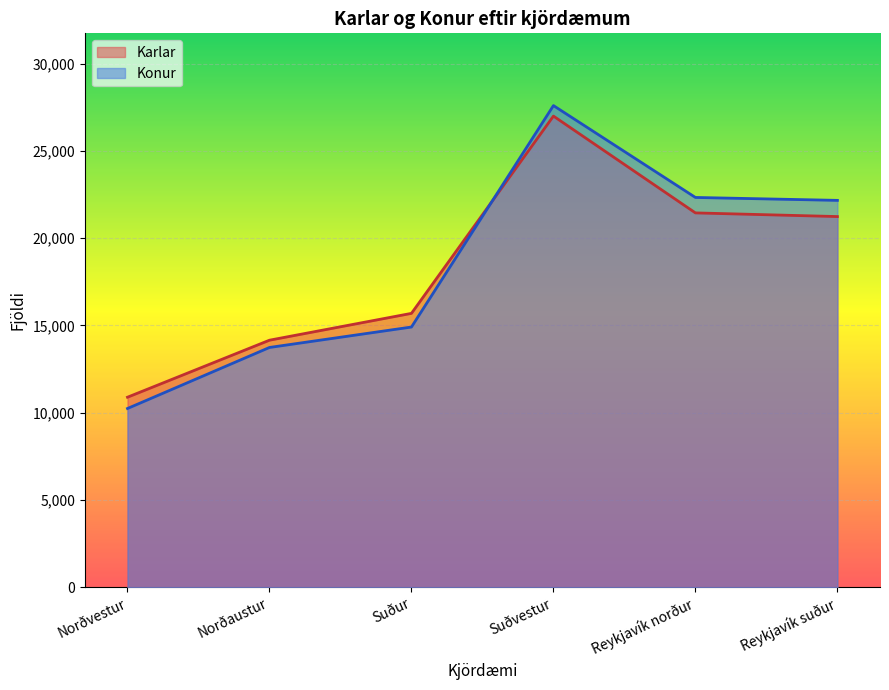

Where do Konur and Karlar first cross each other?

Suður and Suðvestur